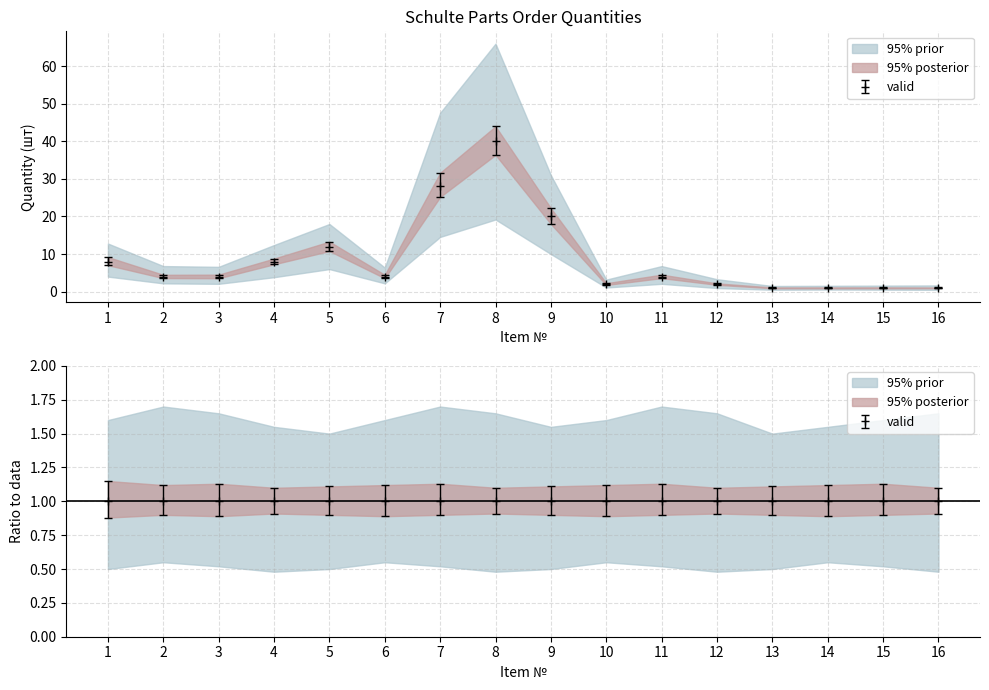

How many values are below 4?

6